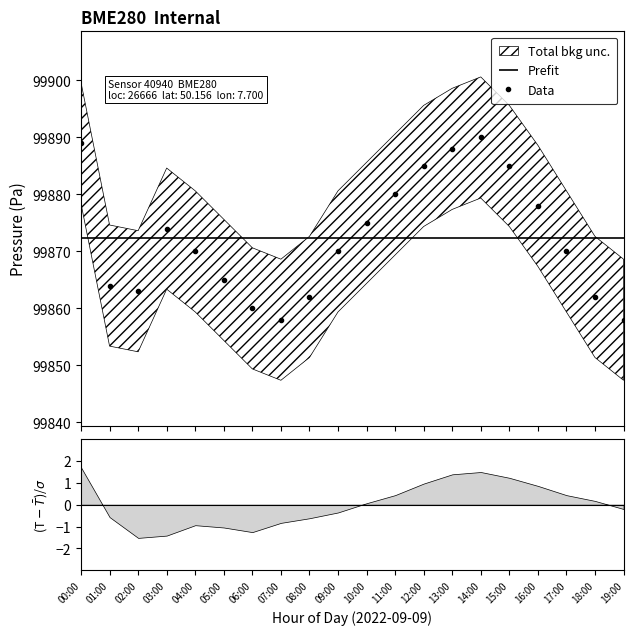

The chart shows a value of 99858 at 19:00. True or false?

True